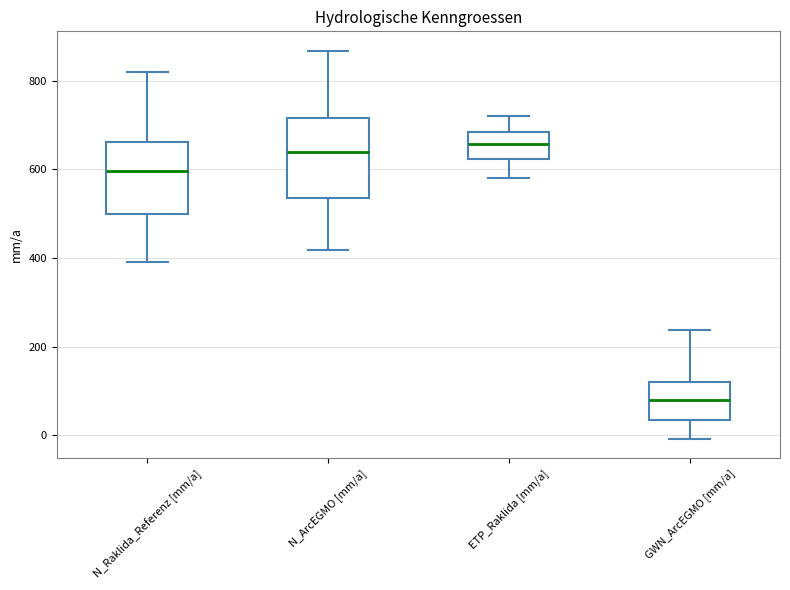

Where does the median line of the box for GWN_ArcEGMO [mm/a] sit on the y-axis? The values are not printed on the chart, so give them approximately, as read against the axis.

80